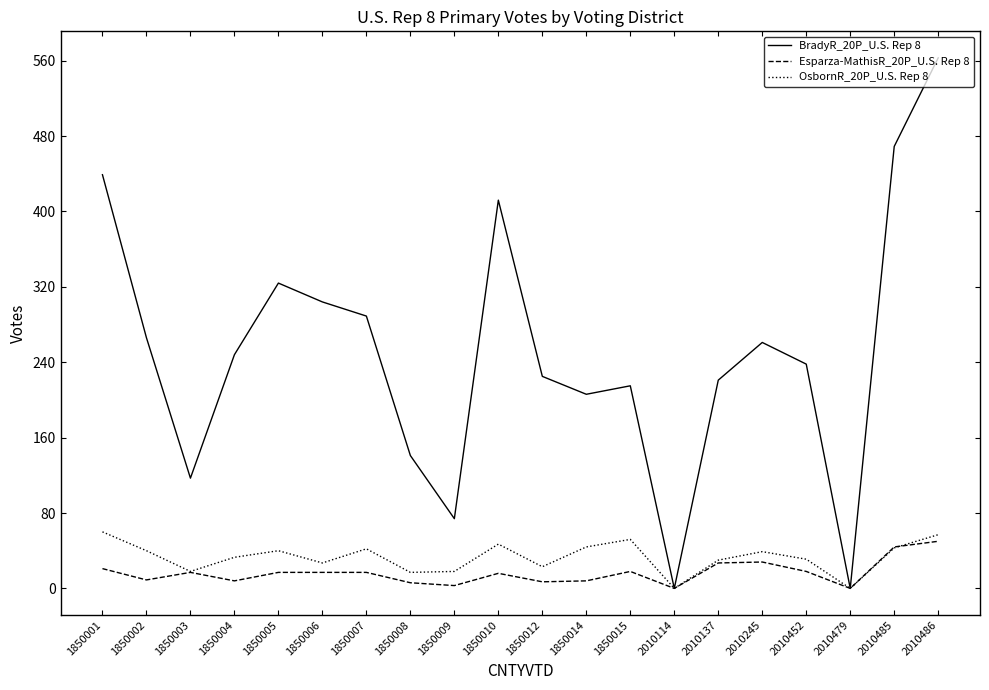

At which category does BradyR_20P_U.S. Rep 8 reach its first local valley?

1850003